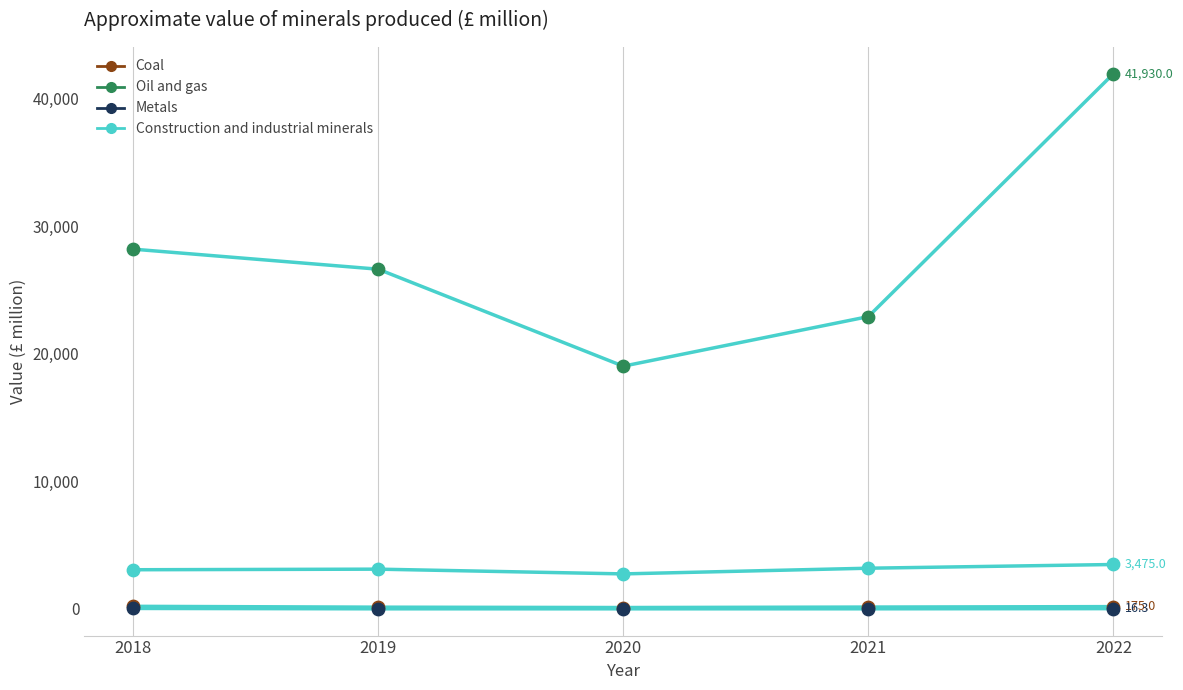

Which series has the largest total across all categories?

Oil and gas